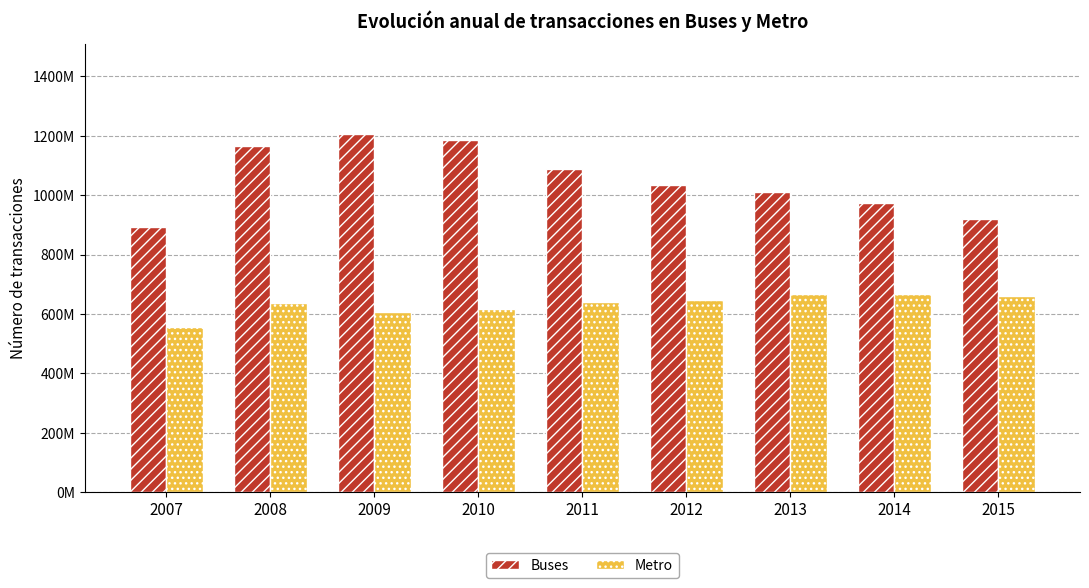

What is the total value across all series at 2013?

1677958936